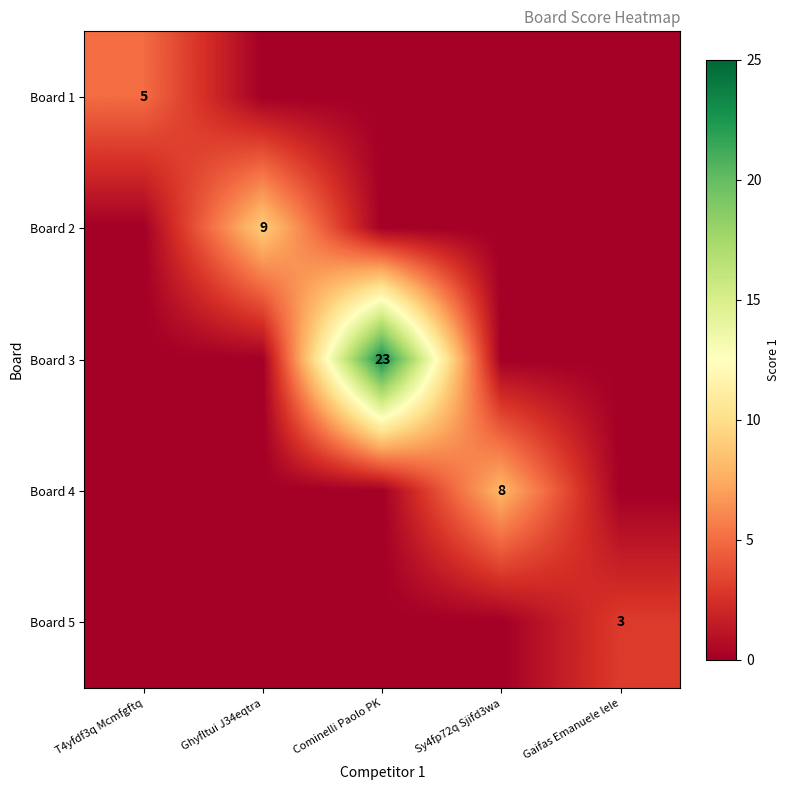

The value of Board 2 at Ghyfltui J34eqtra is 15. True or false?

False